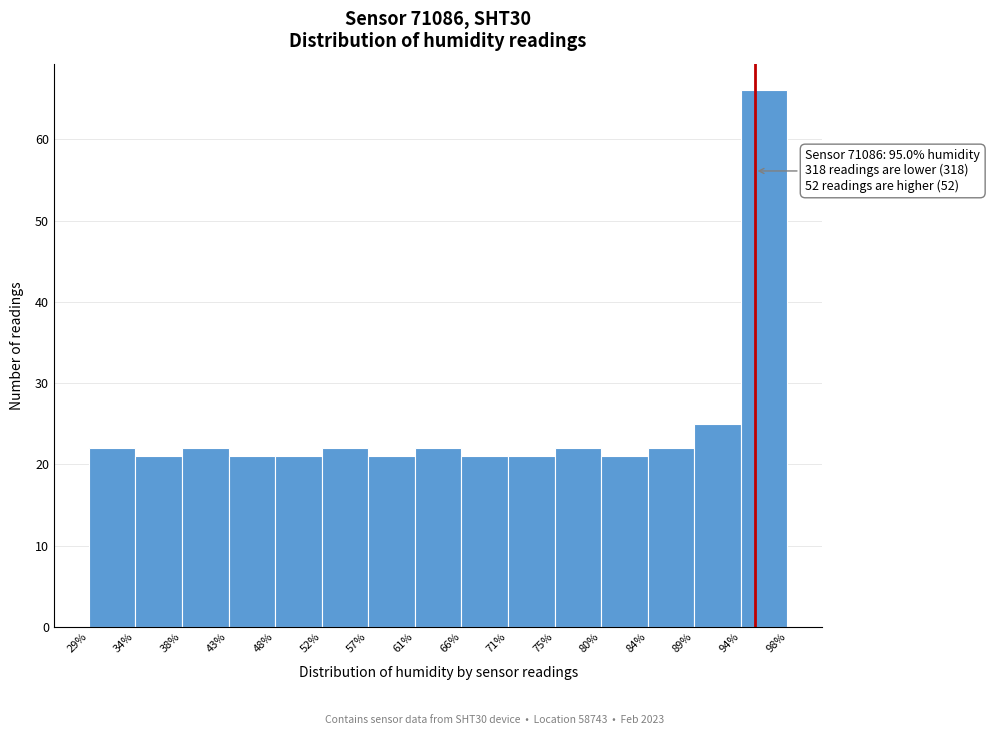

Which range on the x-axis has the tallest bar?

94% to 98%